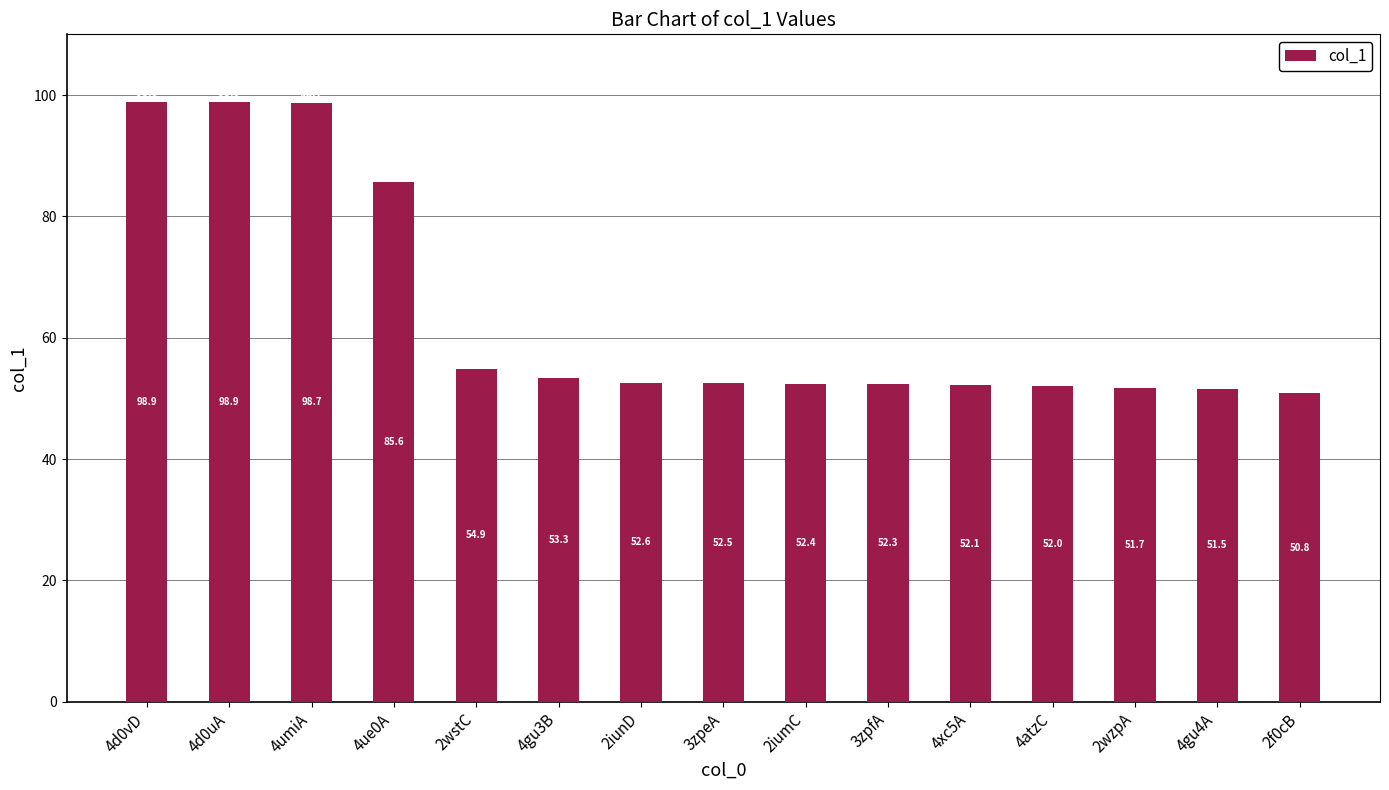

Reading left to right, extract all data points from this chart.

98.9	98.9	98.7	85.6	54.9	53.3	52.6	52.5	52.4	52.3	52.1	52.0	51.7	51.5	50.8